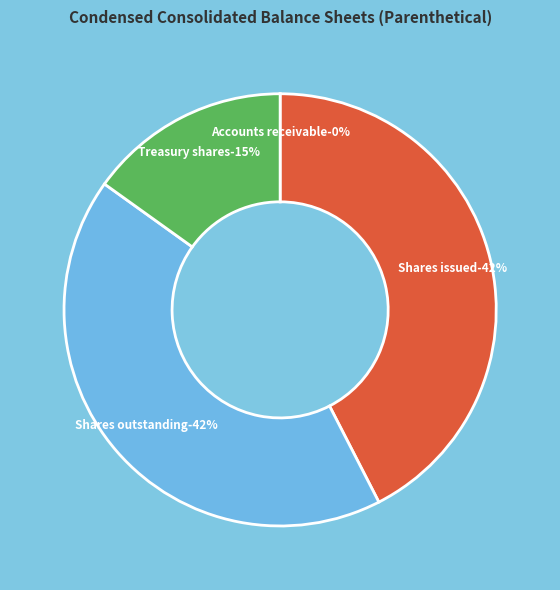

How many slices are in this pie chart?

4